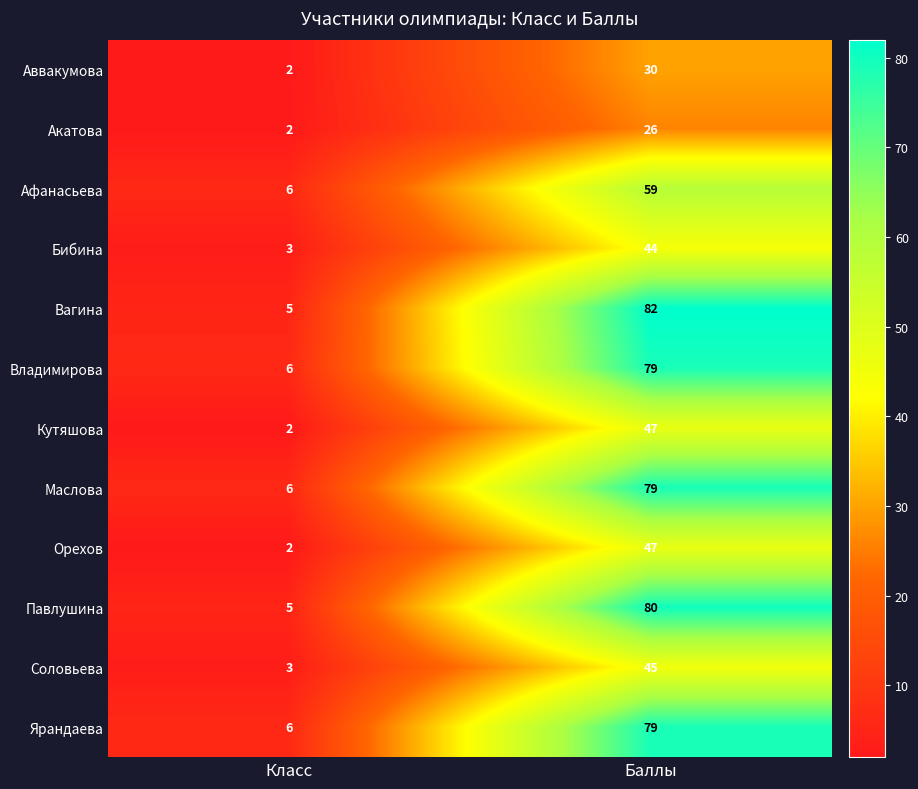

How many distinct data groups are displayed?

12